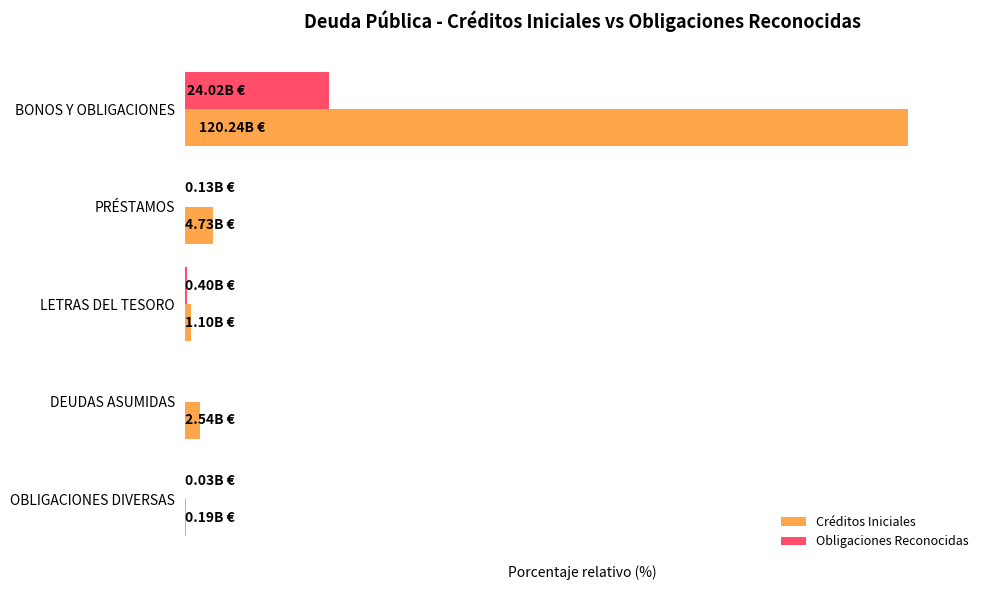

What are all the series names shown in the legend?

Créditos Iniciales, Obligaciones Reconocidas